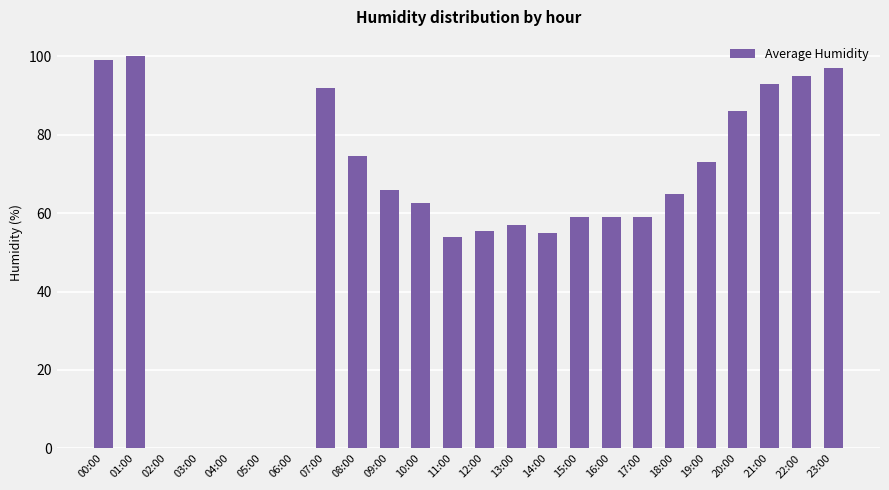

Reading left to right, what are all the values shown in this chart?

00:00=99.0	01:00=100.0	02:00=0.0	03:00=0.0	04:00=0.0	05:00=0.0	06:00=0.0	07:00=92.0	08:00=74.5	09:00=66.0	10:00=62.5	11:00=54.0	12:00=55.5	13:00=57.0	14:00=55.0	15:00=59.0	16:00=59.0	17:00=59.0	18:00=65.0	19:00=73.0	20:00=86.0	21:00=93.0	22:00=95.0	23:00=97.0